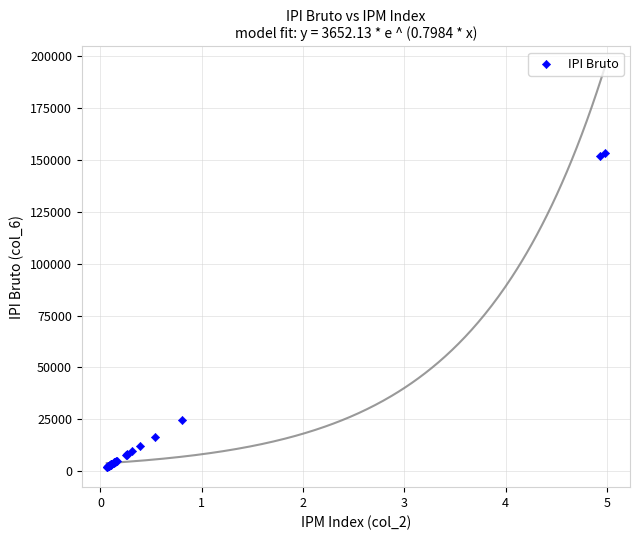

What Y value in the scatter plot is closest to 77723?

24825.7